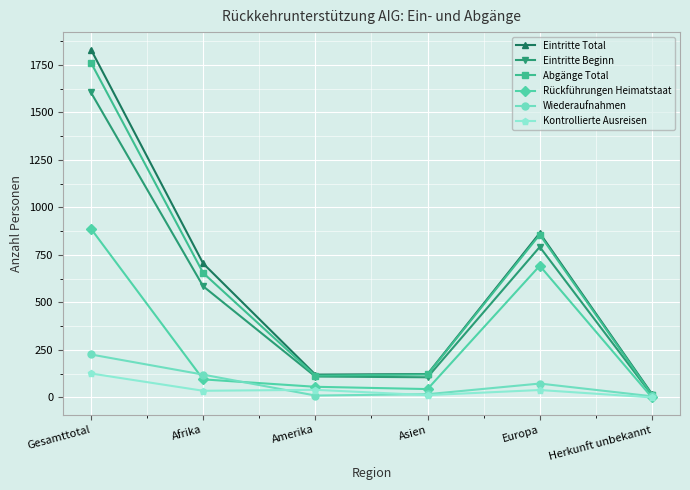

Is this an area chart (filled region under the line)?

No